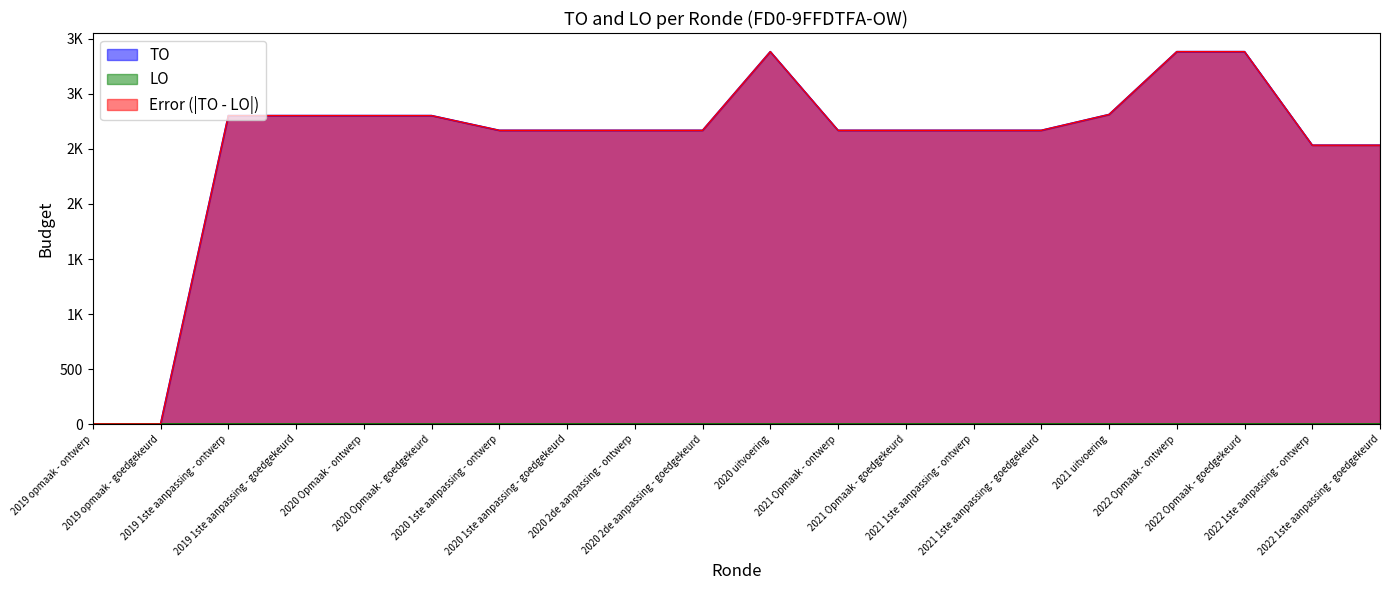

What is the difference between the maximum and minimum values?

3382